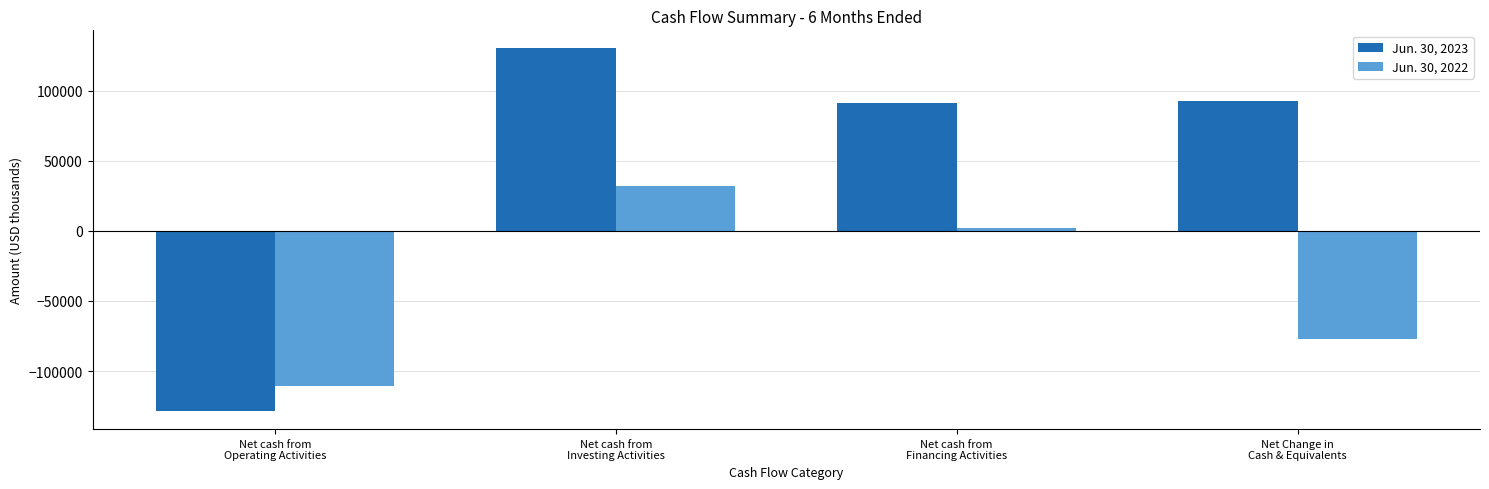

Reading left to right, extract all data points from this chart.

Jun. 30, 2023: Net cash from
Operating Activities=-128496	Net cash from
Investing Activities=130095	Net cash from
Financing Activities=91255	Net Change in
Cash & Equivalents=92854
Jun. 30, 2022: Net cash from
Operating Activities=-110768	Net cash from
Investing Activities=31657	Net cash from
Financing Activities=1838	Net Change in
Cash & Equivalents=-77273